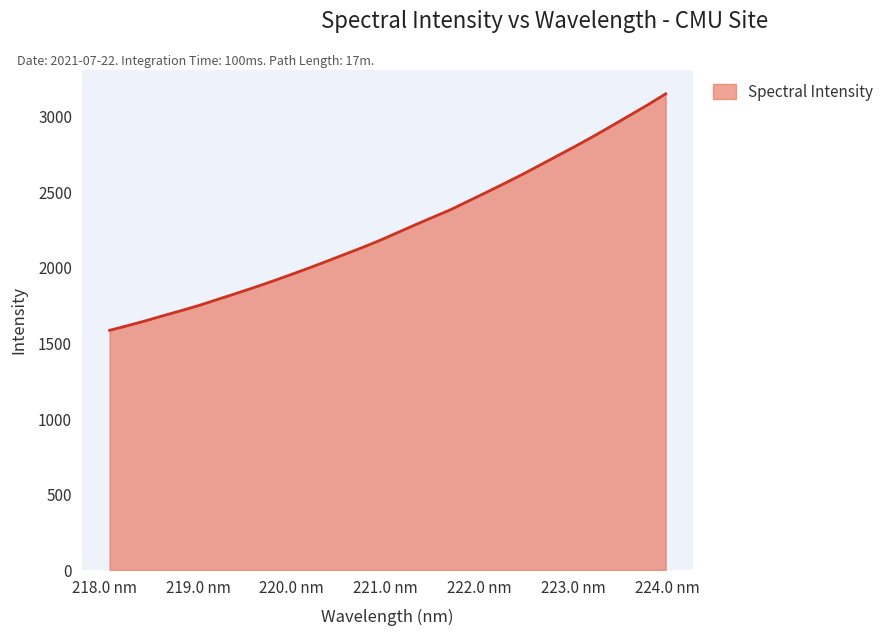

What is the maximum value shown in the chart?

3145.7